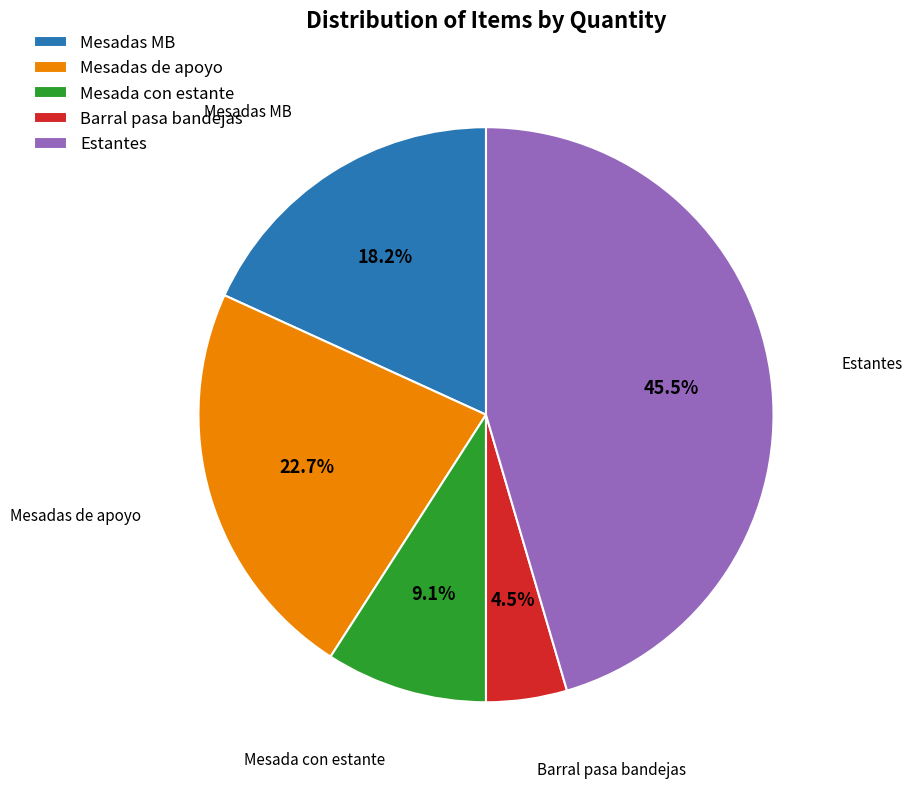

Which has a higher value, Mesadas MB or Mesada con estante?

Mesadas MB